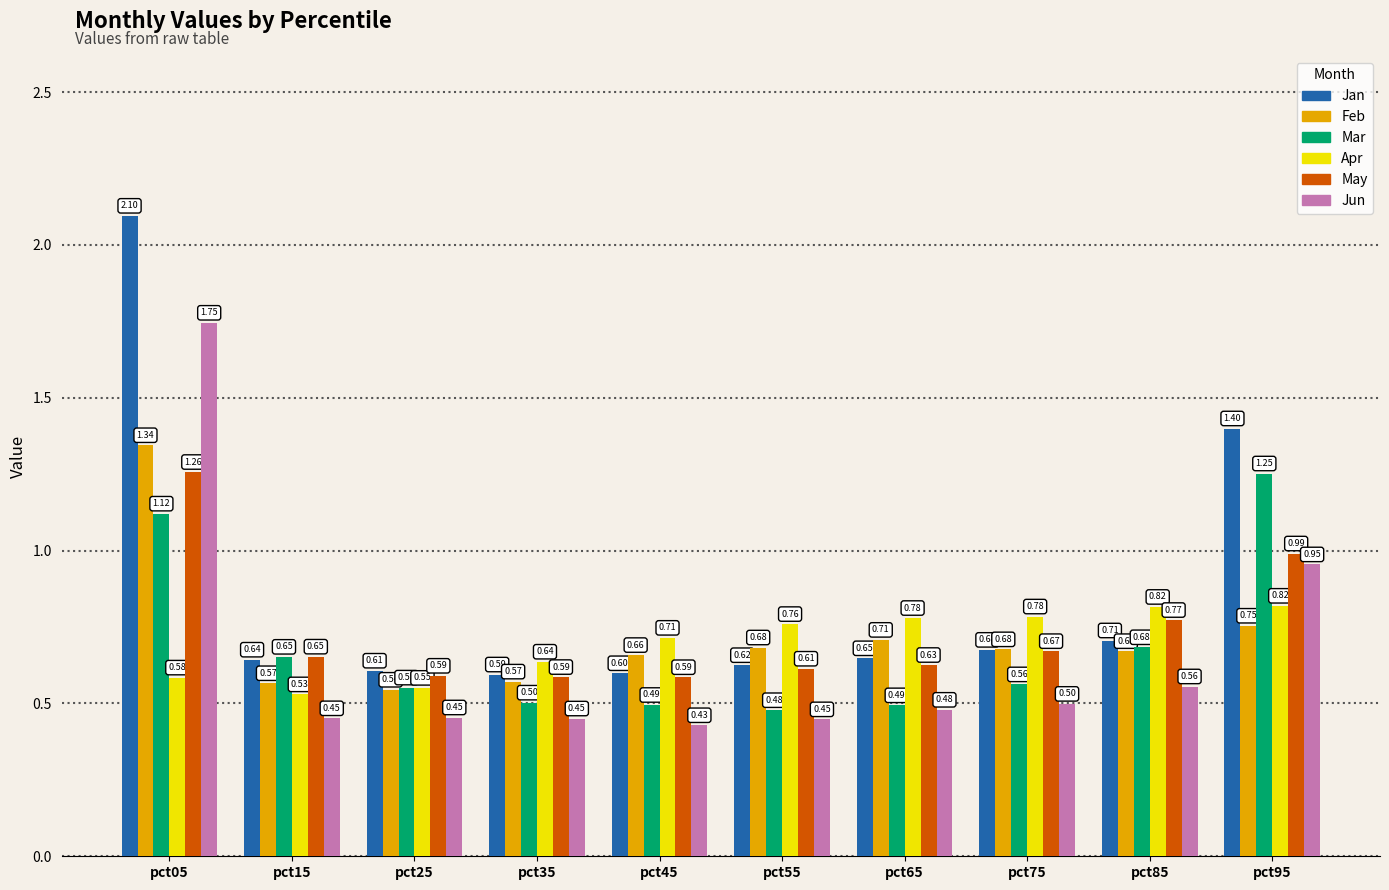

What is the sum of all May values?

7.3